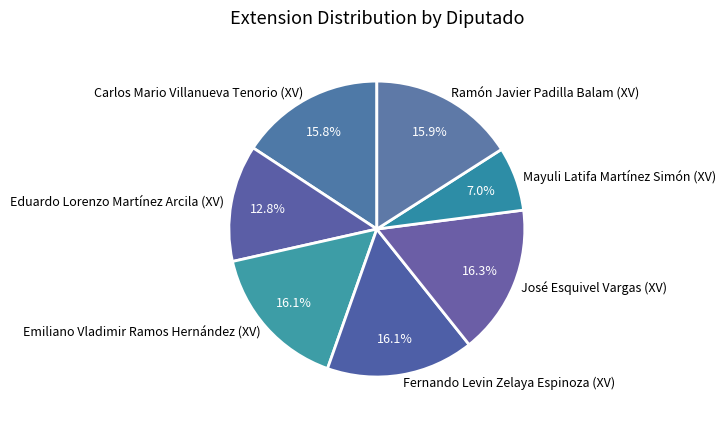

Count the number of slices in the pie.

7